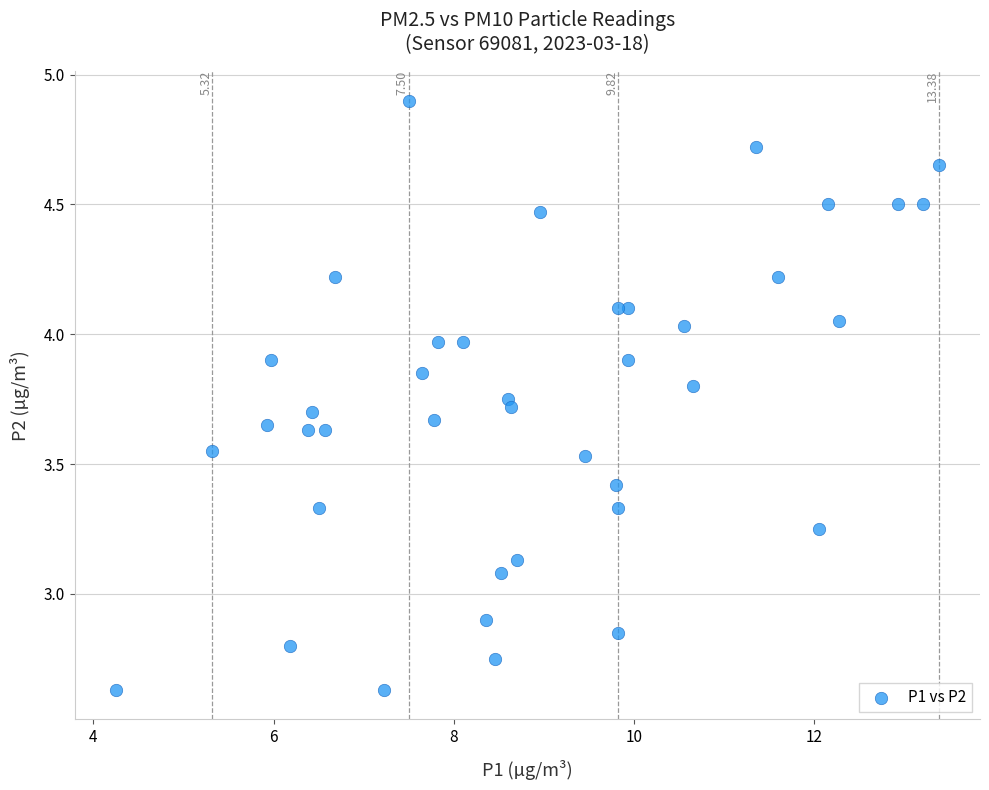

What is the range of Y values (max minus min)?

2.3